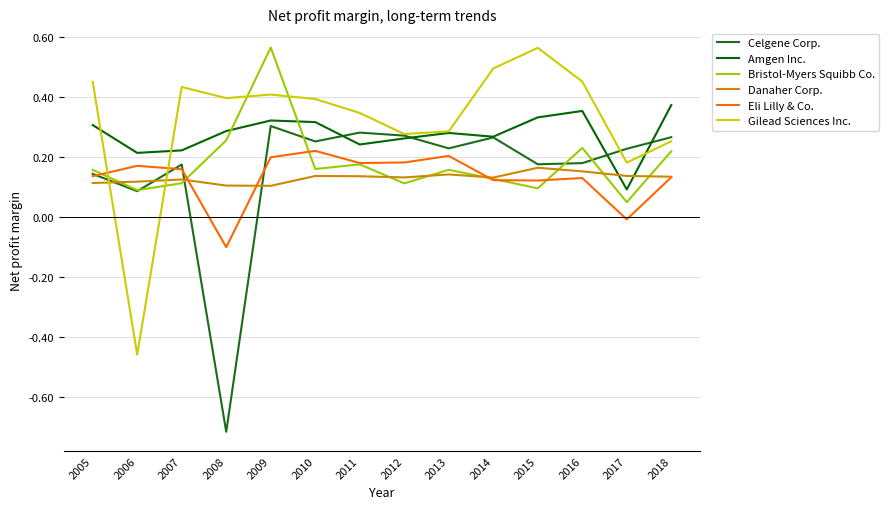

What is the difference between the maximum and second lowest values in the Danaher Corp. series?

0.1